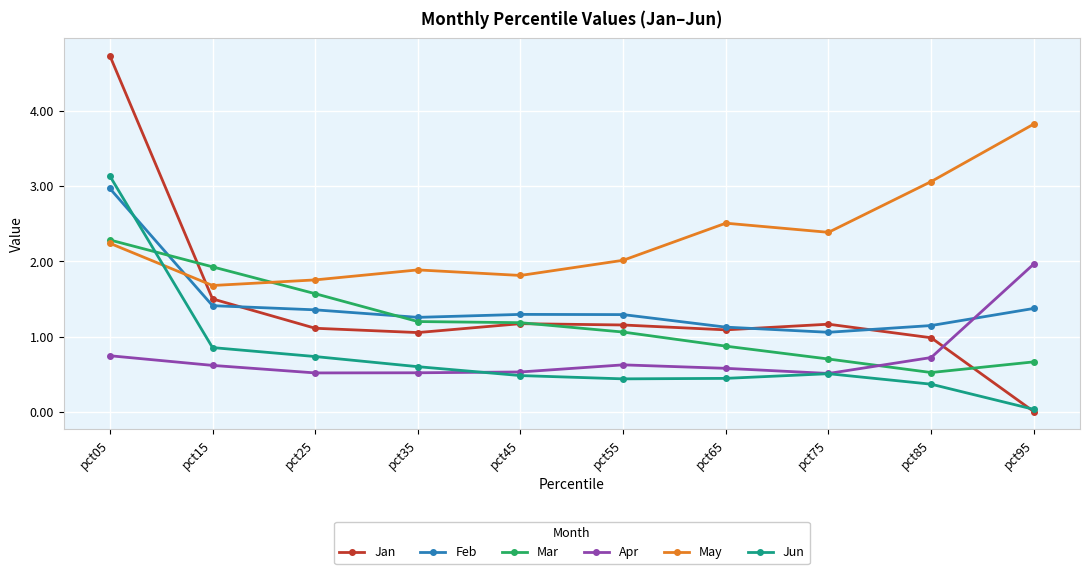

The May series shows 1.8 at pct25. True or false?

True